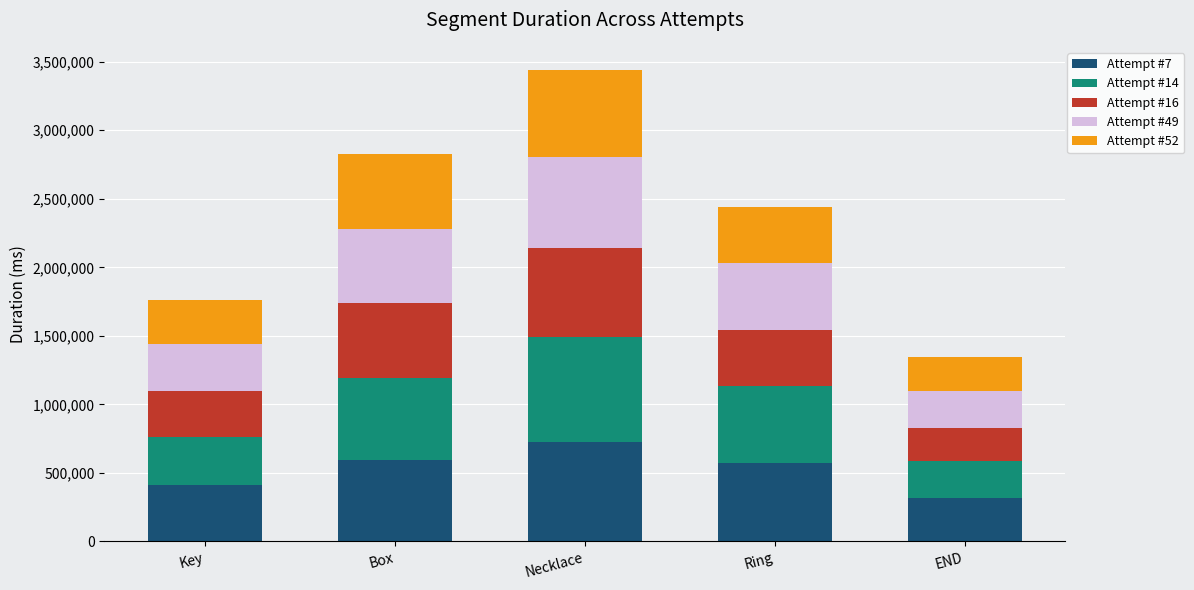

What is the lowest value of the Attempt #7 series?

319578